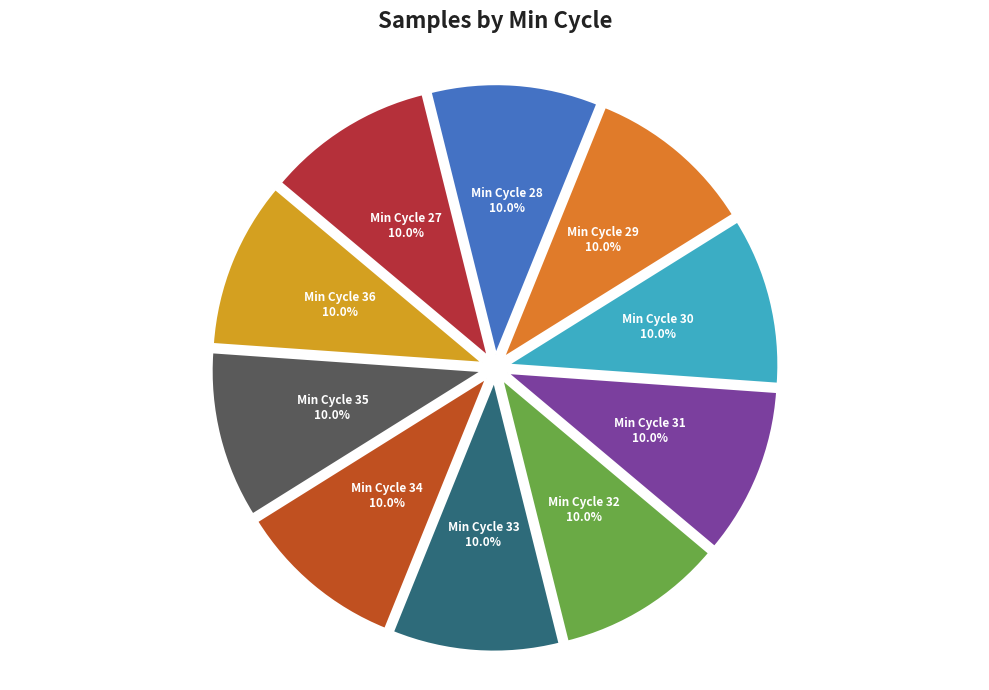

Is the sum of Min Cycle 30 and Min Cycle 35 greater than half?

No